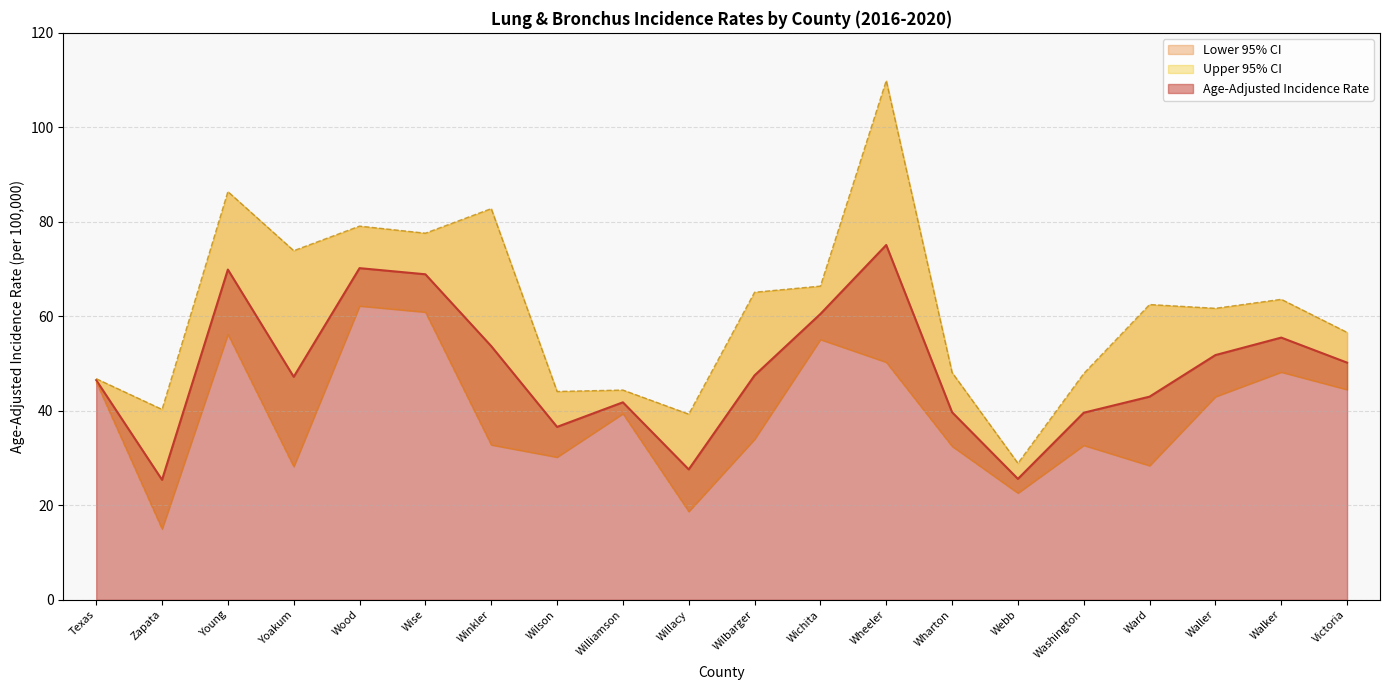

True or false: Upper 95% CI has a value of 77.6 at Wise.

True